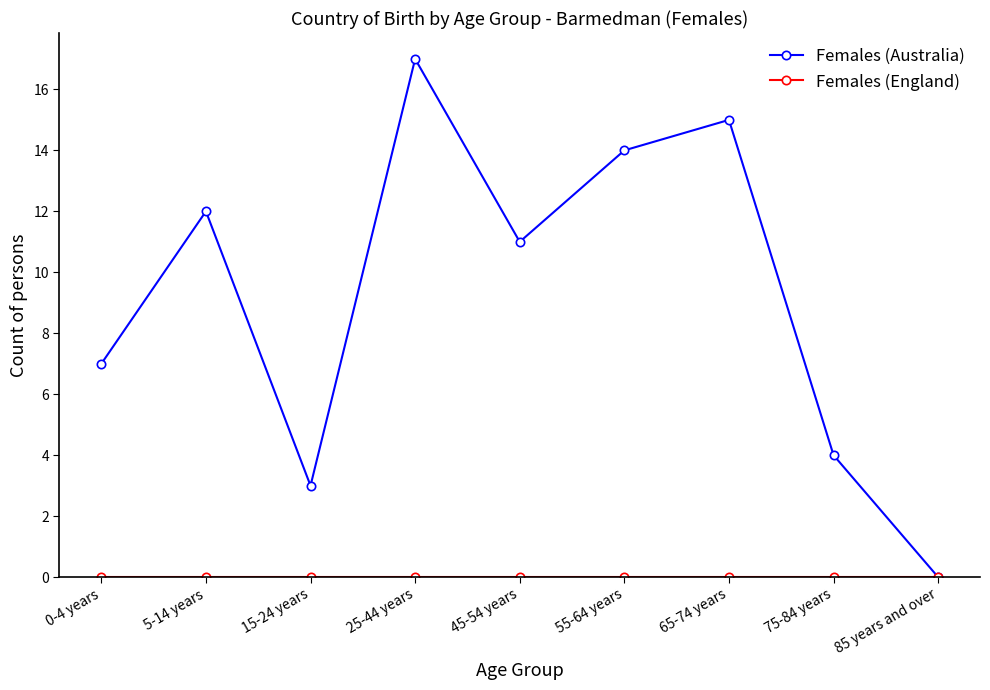

Which series has the largest range (max minus min)?

Females (Australia)